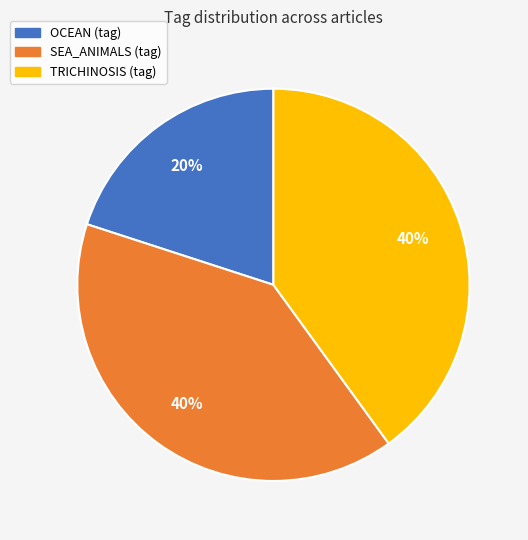

To the nearest percent, what is the average slice percentage?

33%